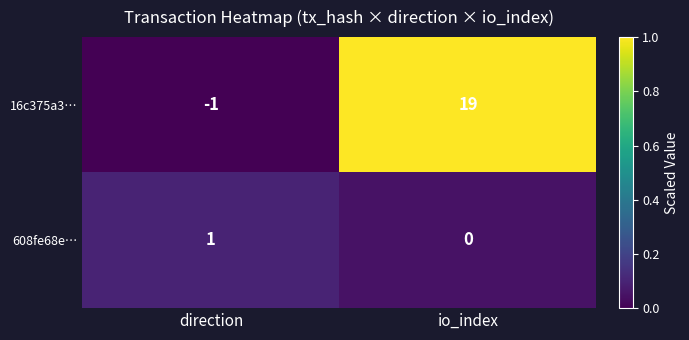

The value of 16c375a3… at io_index is 30. True or false?

False